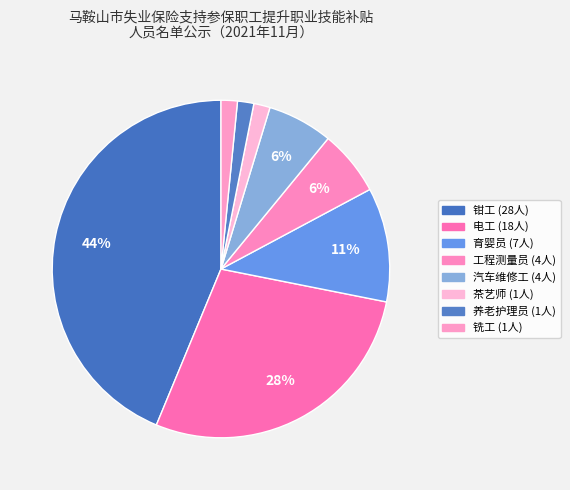

True or false: 育婴员 accounts for 23% of the total.

False